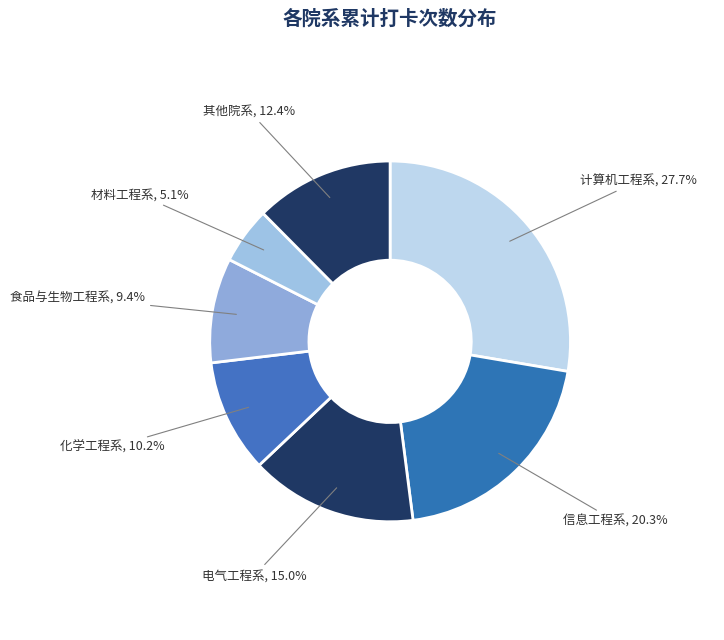

Does any single category account for the majority?

No